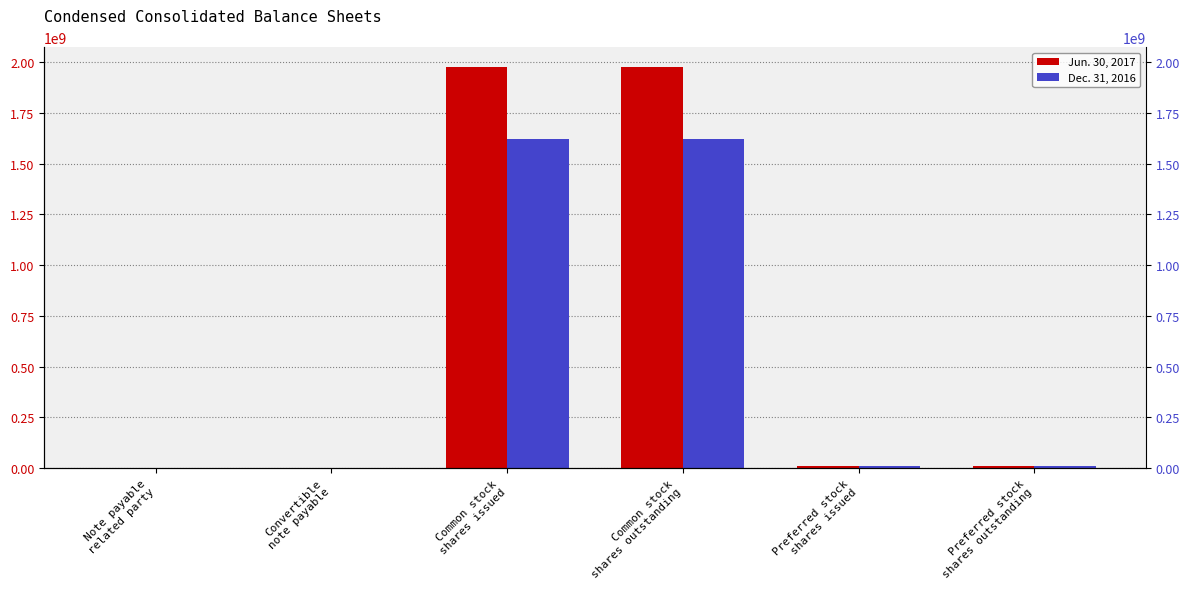

List the series in order of their overall mean, lowest first.

Dec. 31, 2016, Jun. 30, 2017